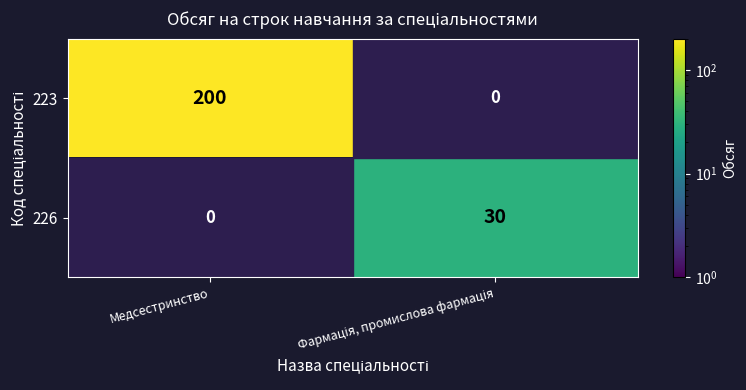

Is it true that 223 equals 200 at Медсестринство?

True